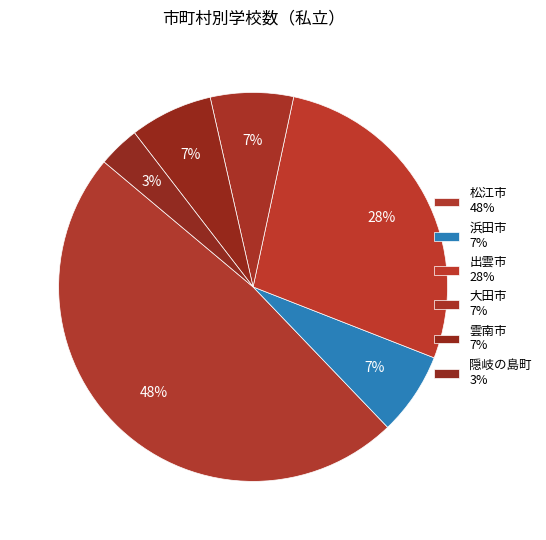

To the nearest percent, what percentage of the pie is 雲南市?

7%